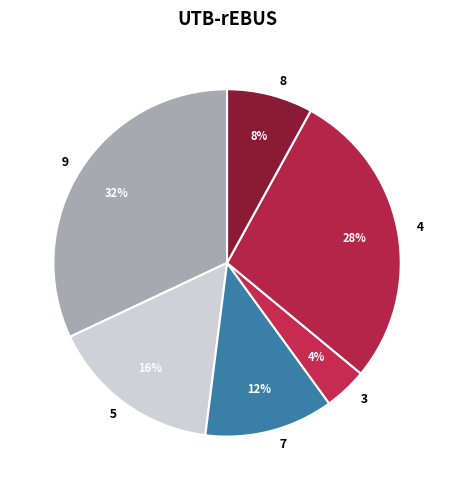

Is the sum of 8 and 9 greater than half?

No